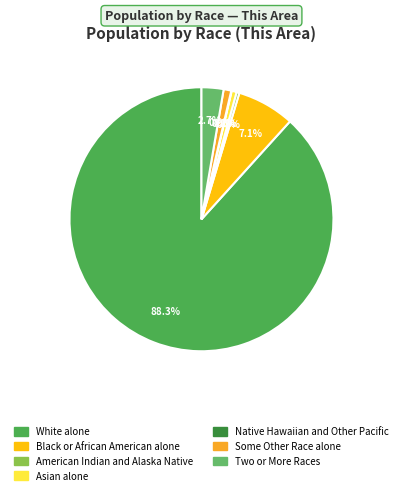

To the nearest percent, what portion does Two or More Races represent?

3%